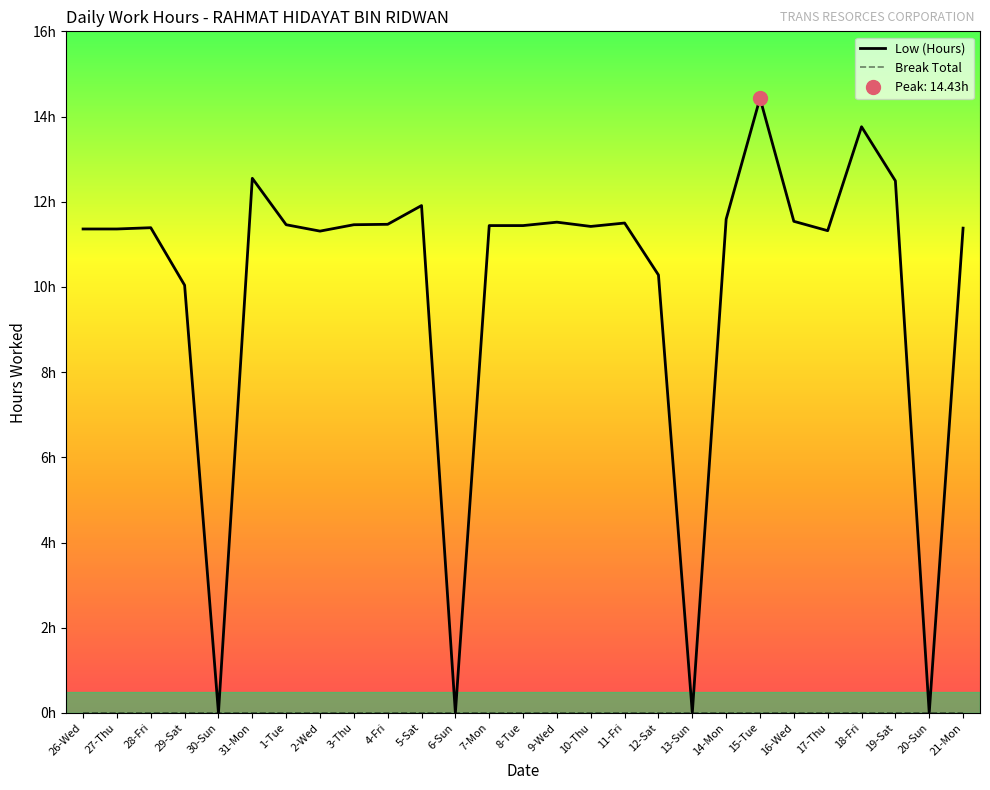

List the series in order of their peak value, highest first.

Low (Hours), Break Total